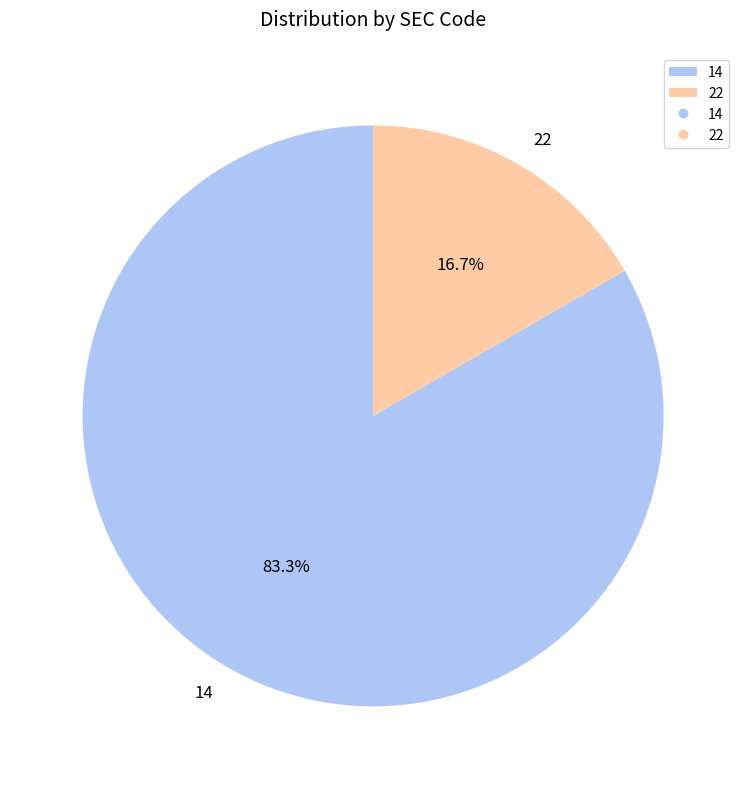

To the nearest percent, what is the difference between the largest and smallest slice percentages?

67%